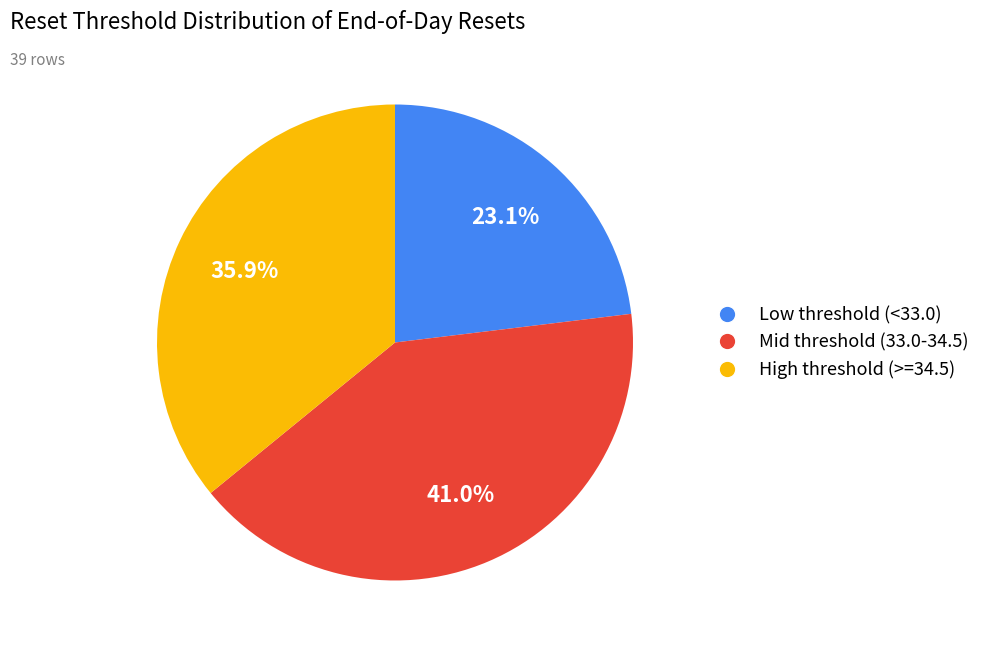

Is there any slice that represents more than half of the pie?

No